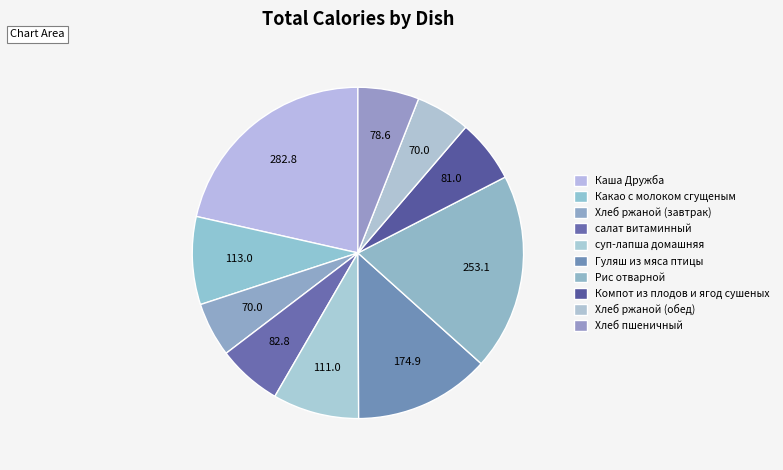

How many slices are in this pie chart?

10